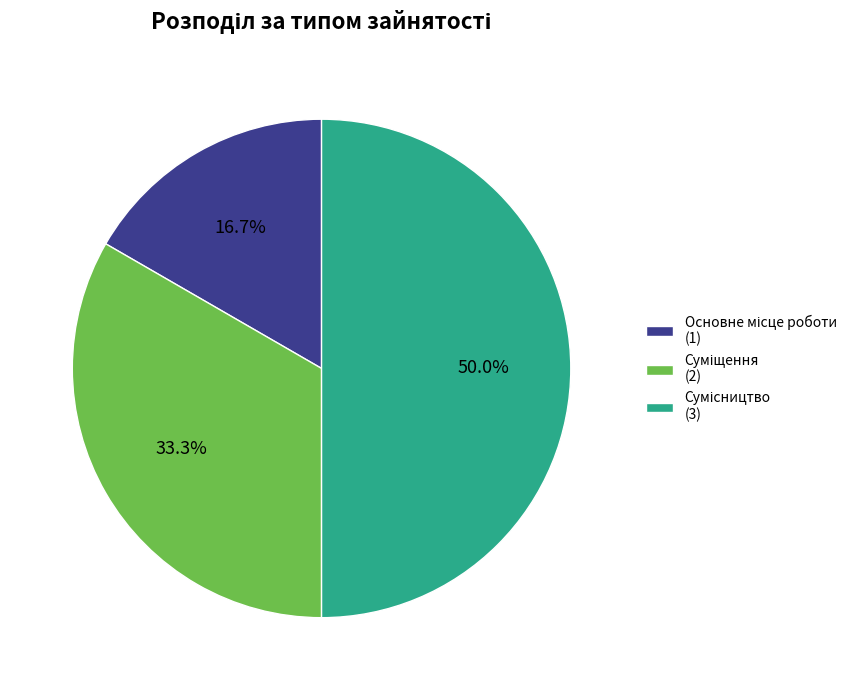

Rank the categories by value from highest to lowest.

Сумісництво, Суміщення, Основне місце роботи